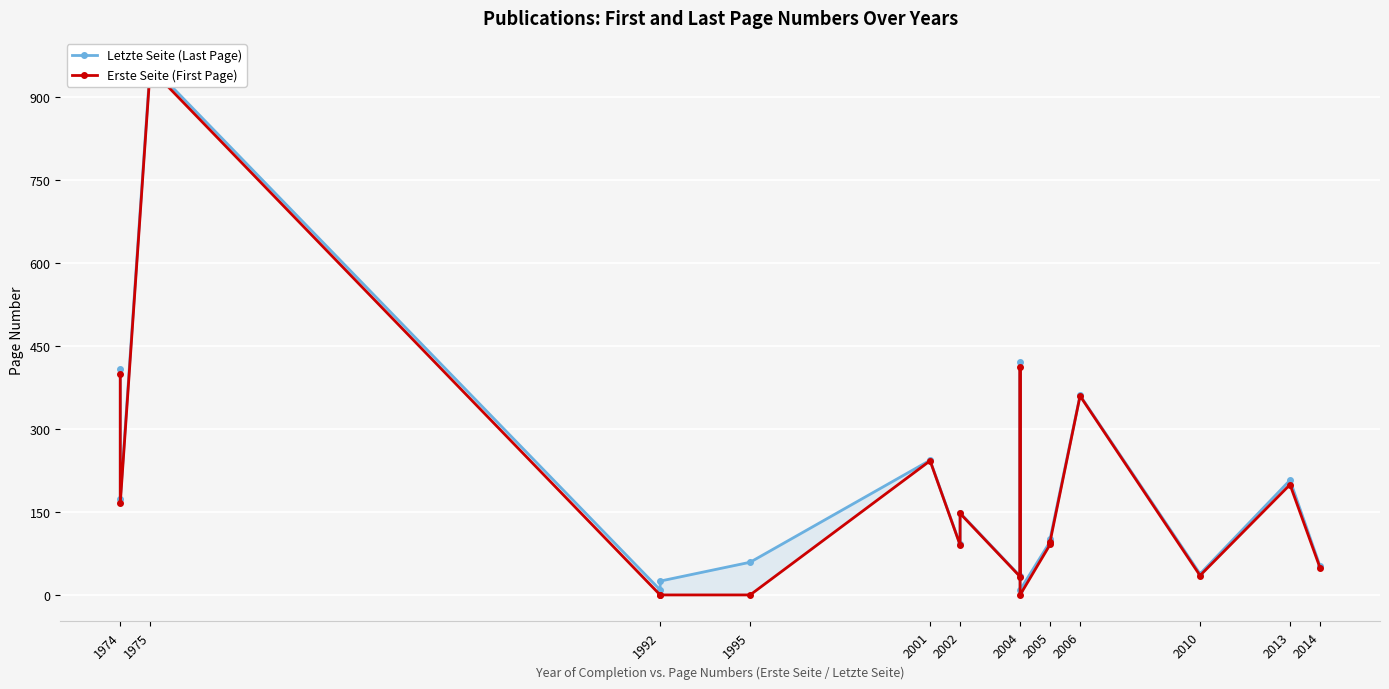

How many categories are shown in the chart?

18